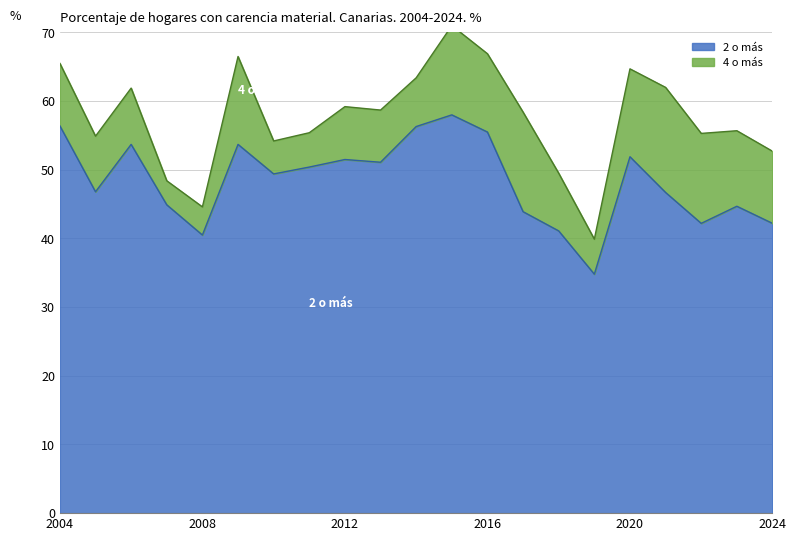

List the labels in order of value, smallest first.

2019, 2008, 2018, 2022, 2024, 2017, 2023, 2007, 2021, 2005, 2010, 2011, 2013, 2012, 2020, 2006, 2009, 2016, 2014, 2004, 2015